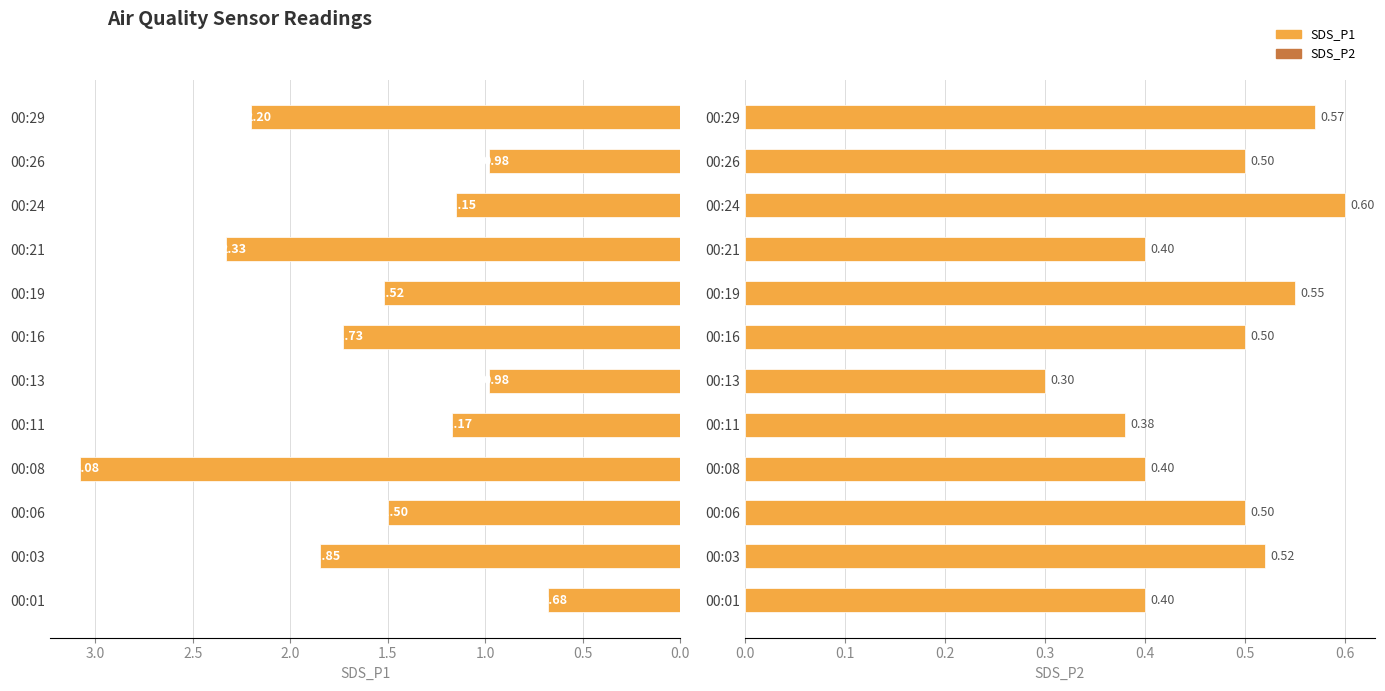

What is the highest value of the SDS_P1 series?

3.1